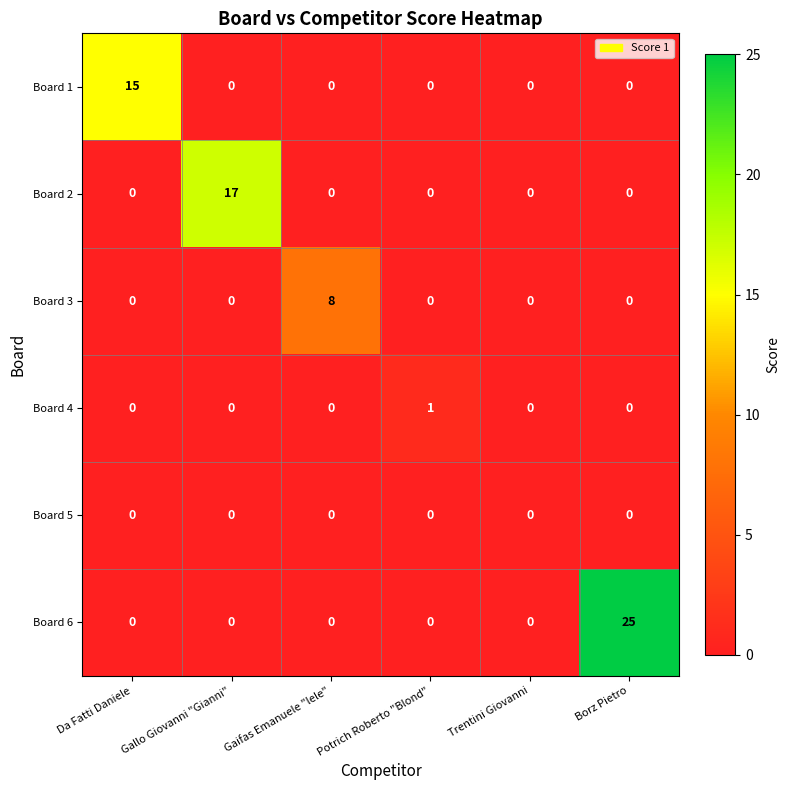

Rank the series by their maximum value, from lowest to highest.

Board 5, Board 4, Board 3, Board 1, Board 2, Board 6